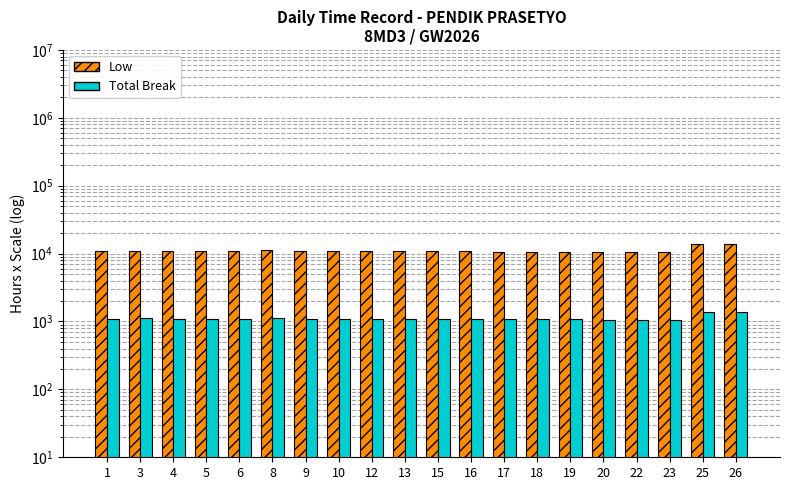

What is the difference between the maximum and minimum values in the Low series?

3170